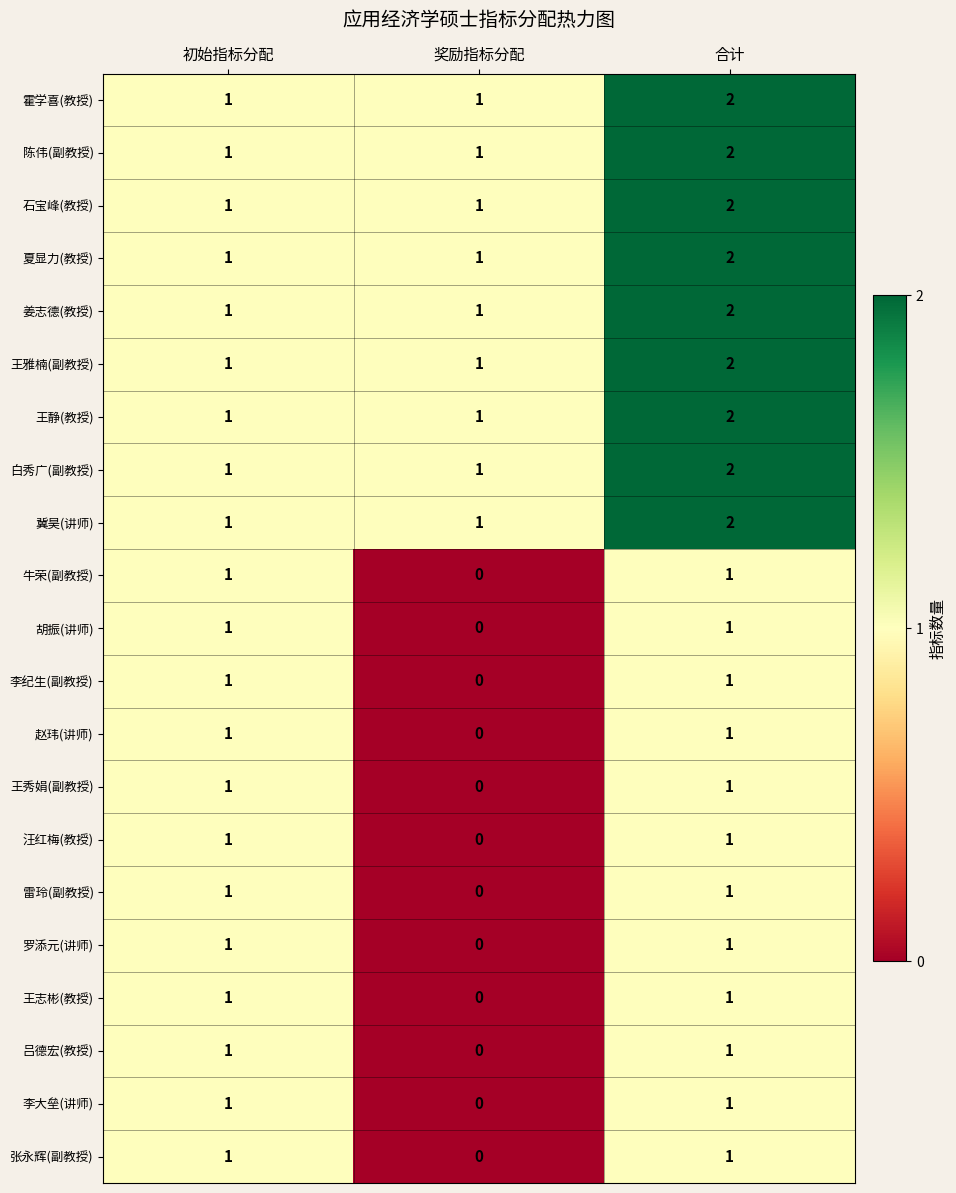

At which category does the chart reach its minimum across all series?

奖励指标分配